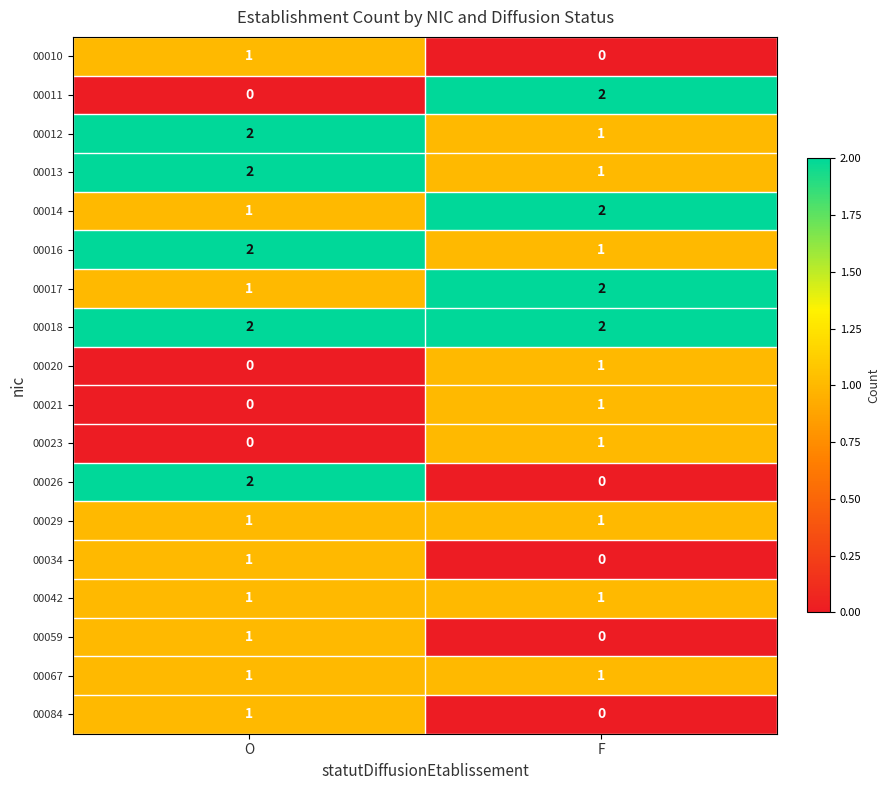

At how many categories does at least one series exceed 0?

2